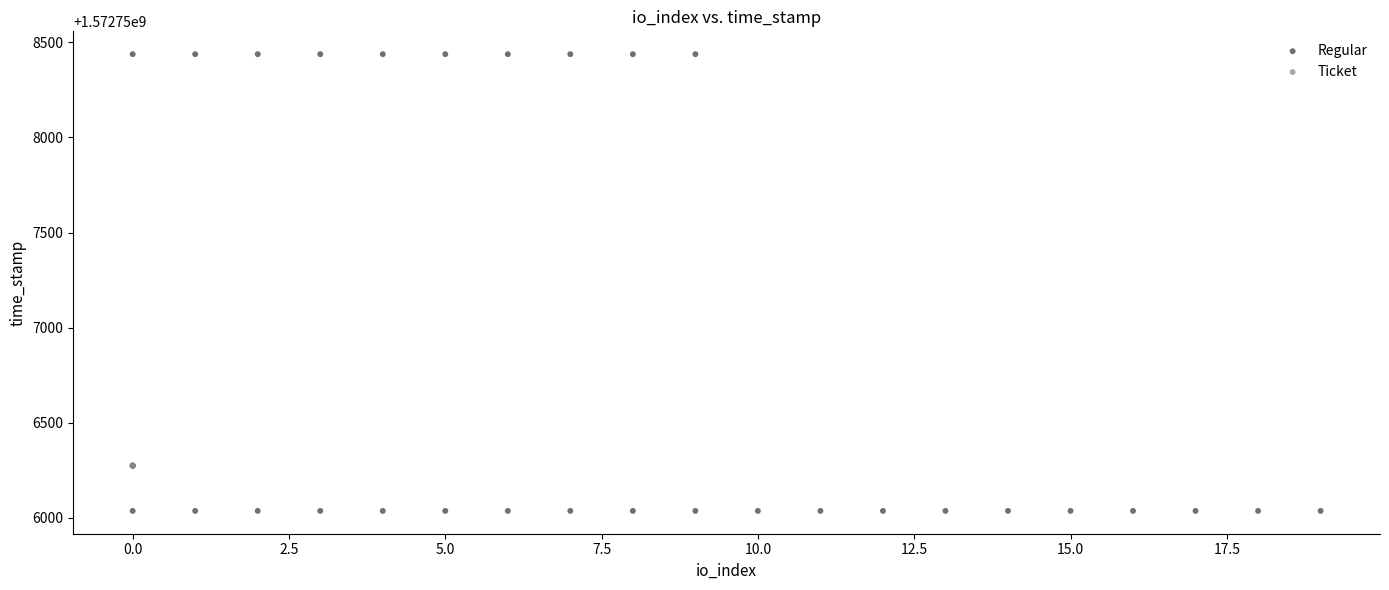

Which series contains the lowest Y value?

Regular